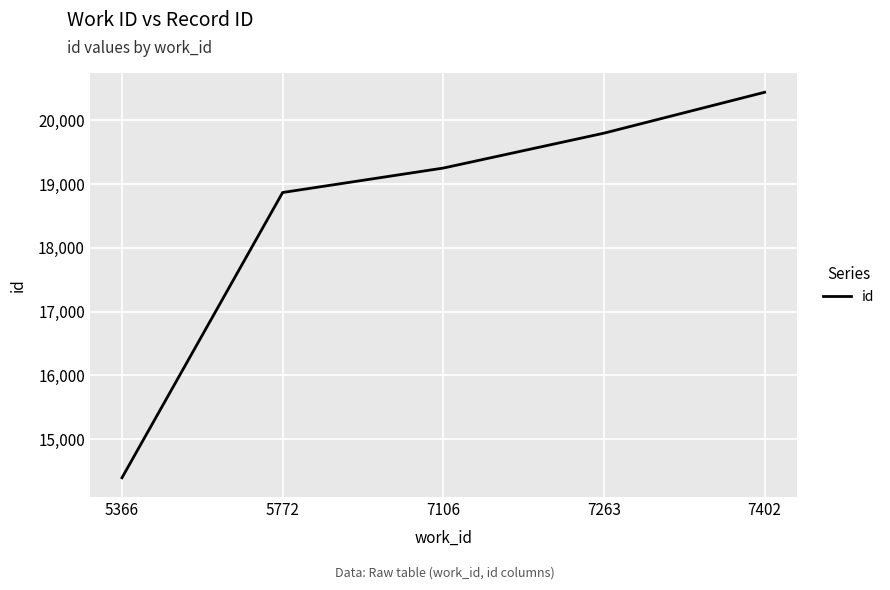

What is the change in value from 5366 to 5772?

+4471